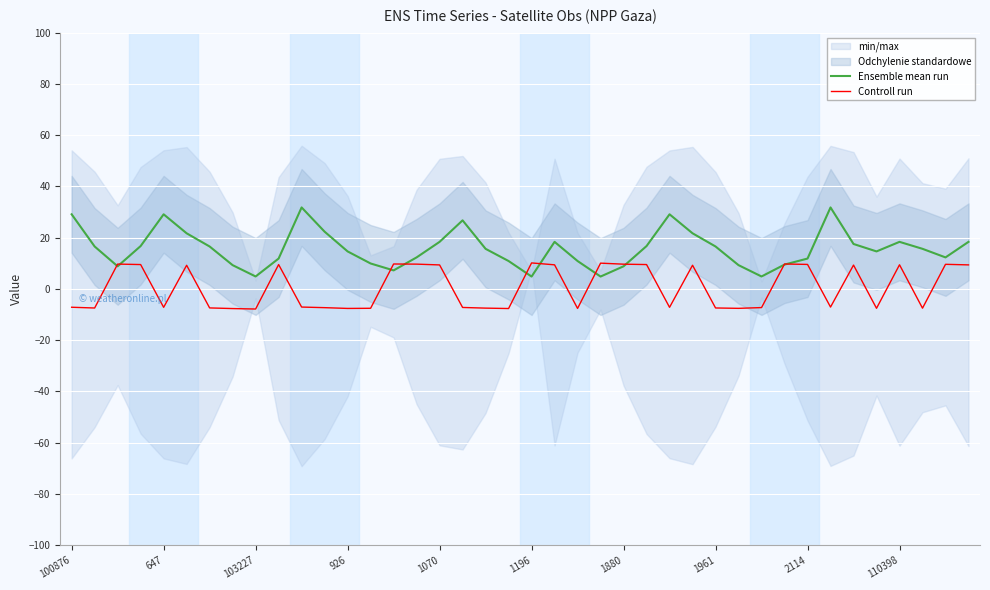

How many data points in Ensemble mean run are less than 15?

19